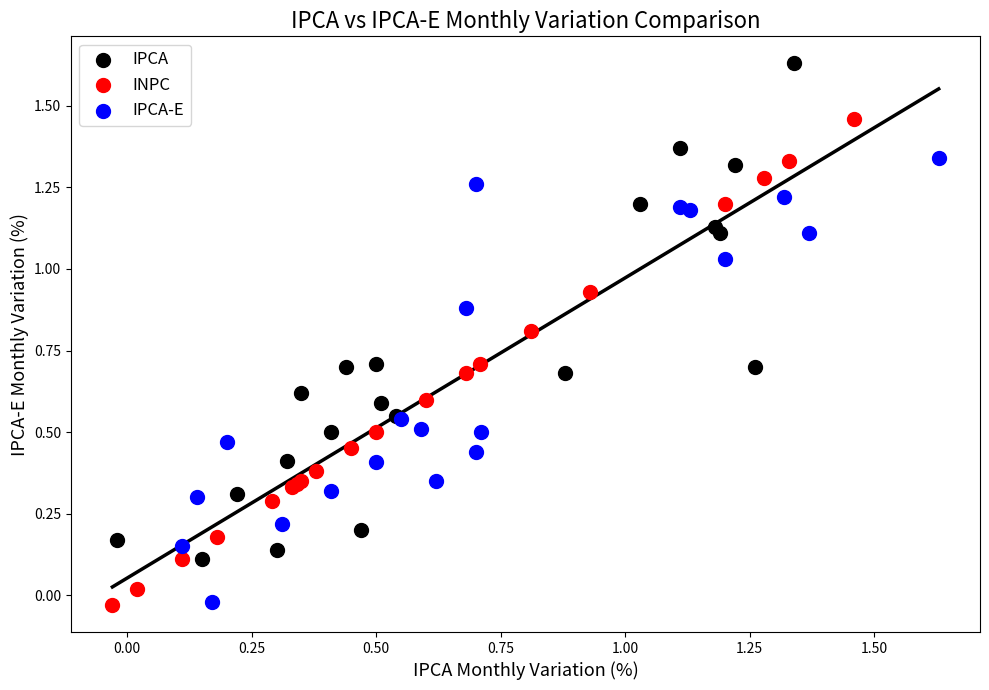

Which series contains the highest Y value?

IPCA